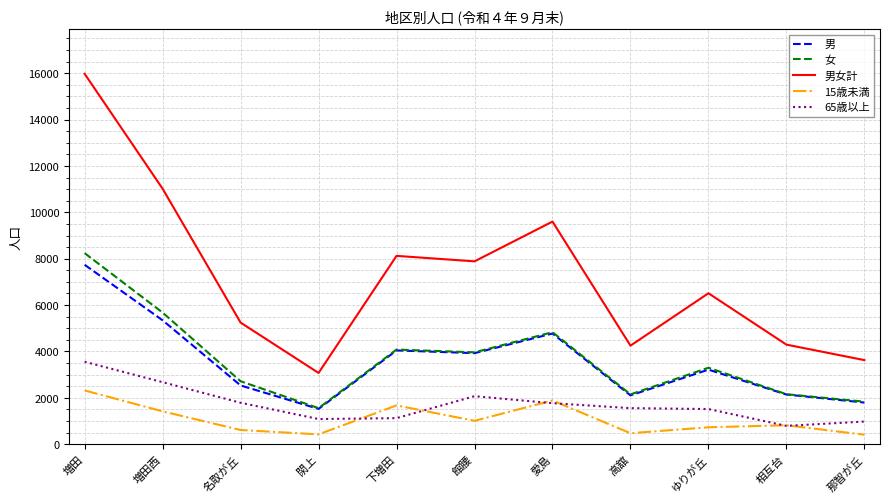

Which series has the largest range (max minus min)?

男女計